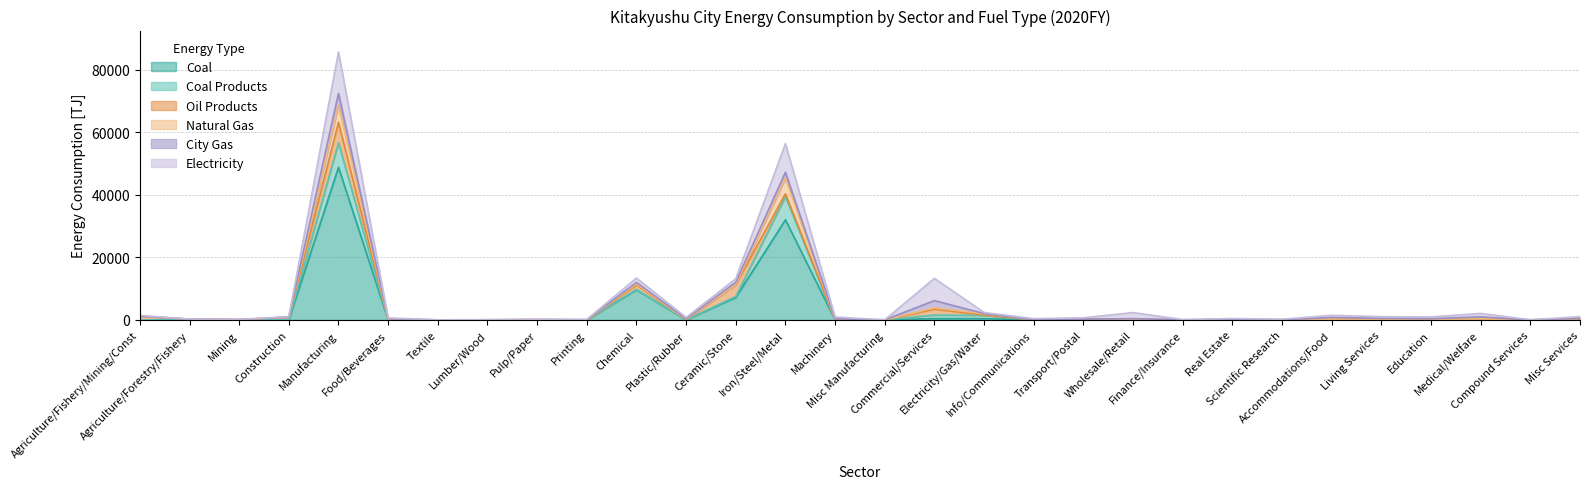

Between 18 and 23, which series saw the biggest shift?

Electricity